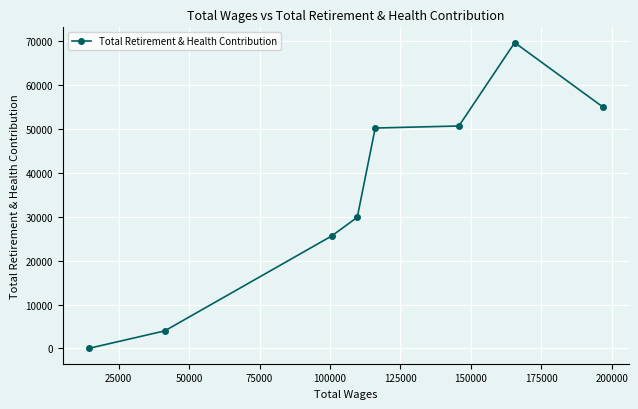

How many categories are shown in the chart?

8